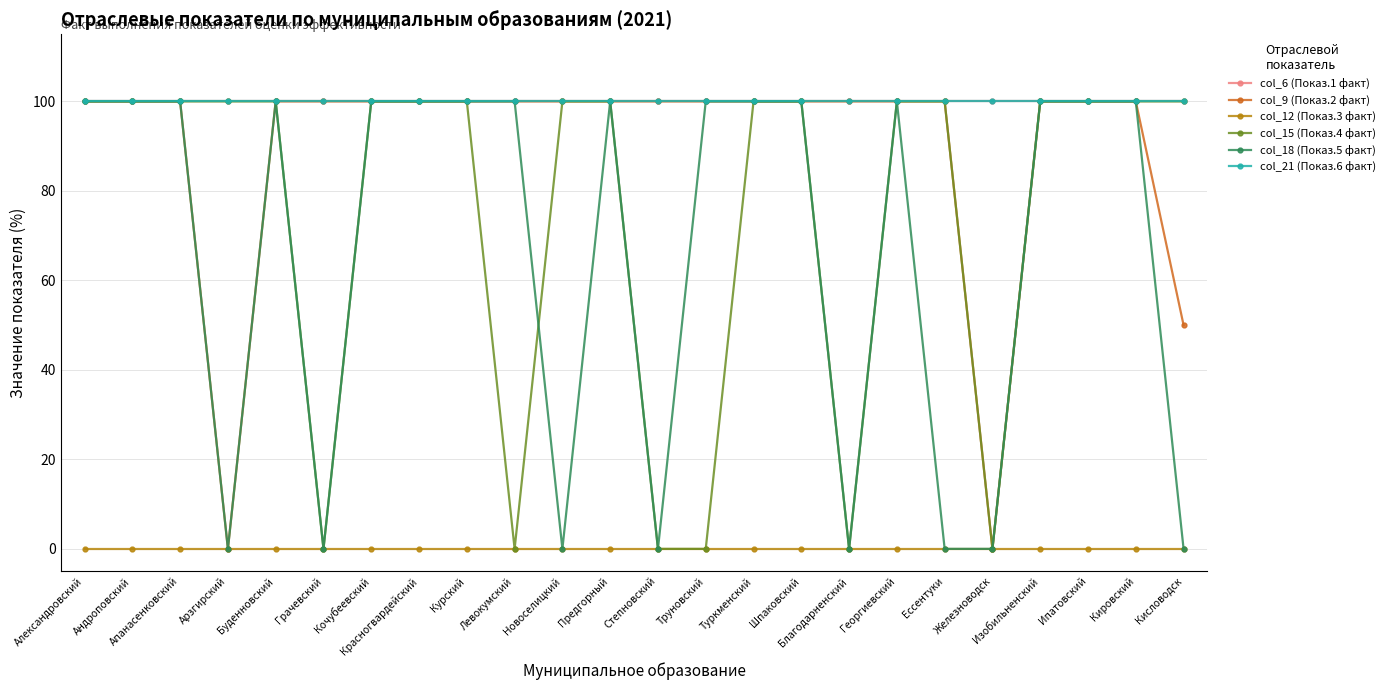

The col_6 (Показ.1 факт) series shows 100 at Кочубеевский. True or false?

True